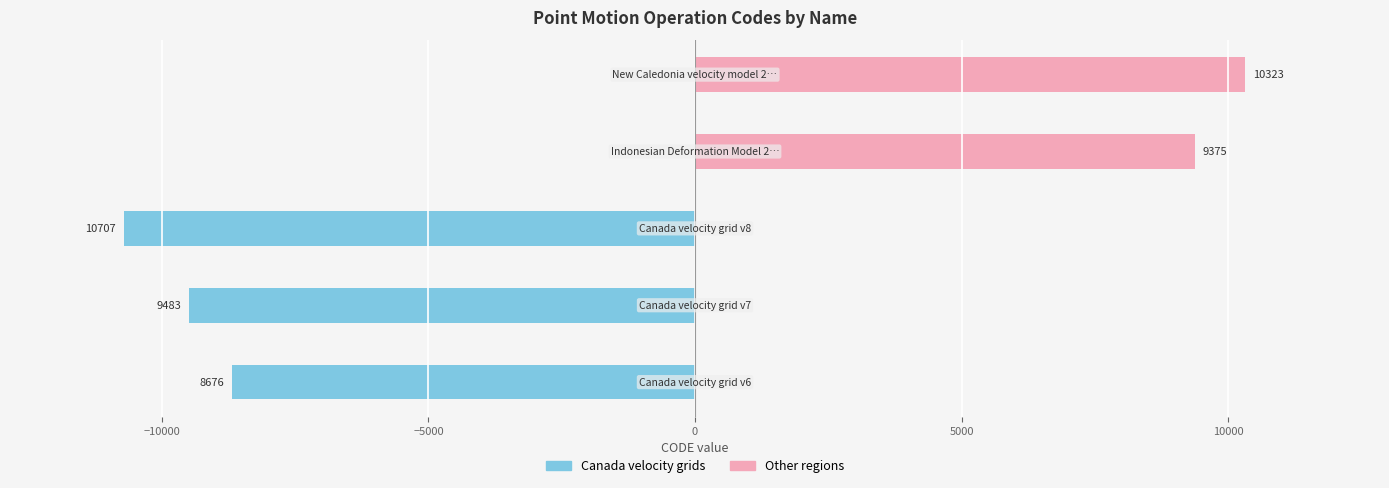

How many groups of bars are there?

5